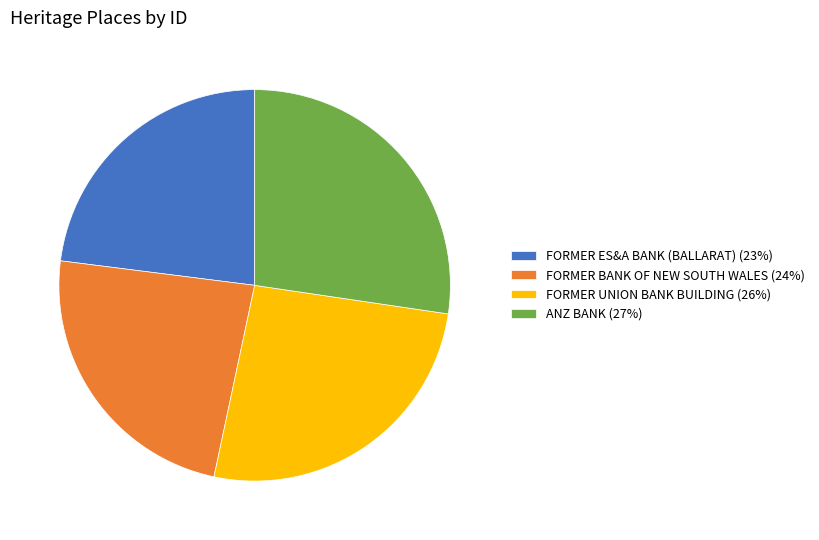

Between ANZ BANK and FORMER UNION BANK BUILDING, which is larger?

ANZ BANK